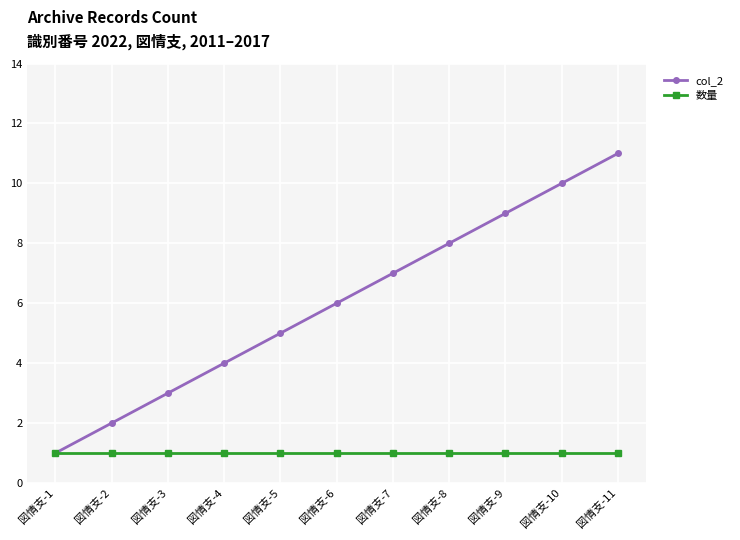

The value of col_2 at 図情支-3 is 3. True or false?

True